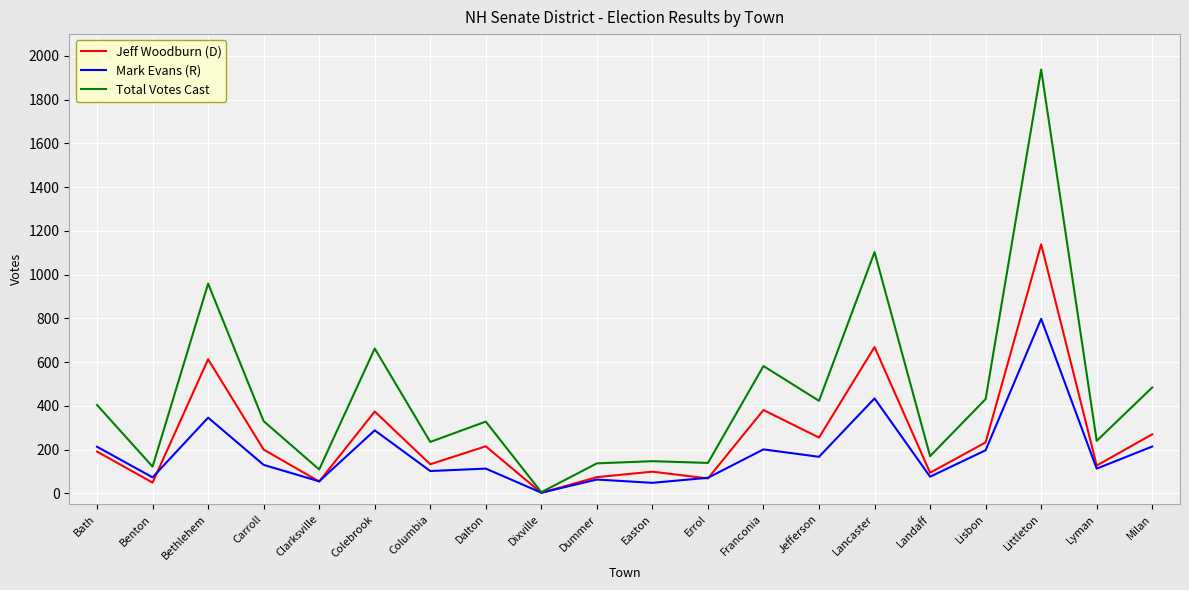

Which series has the largest total across all categories?

Total Votes Cast